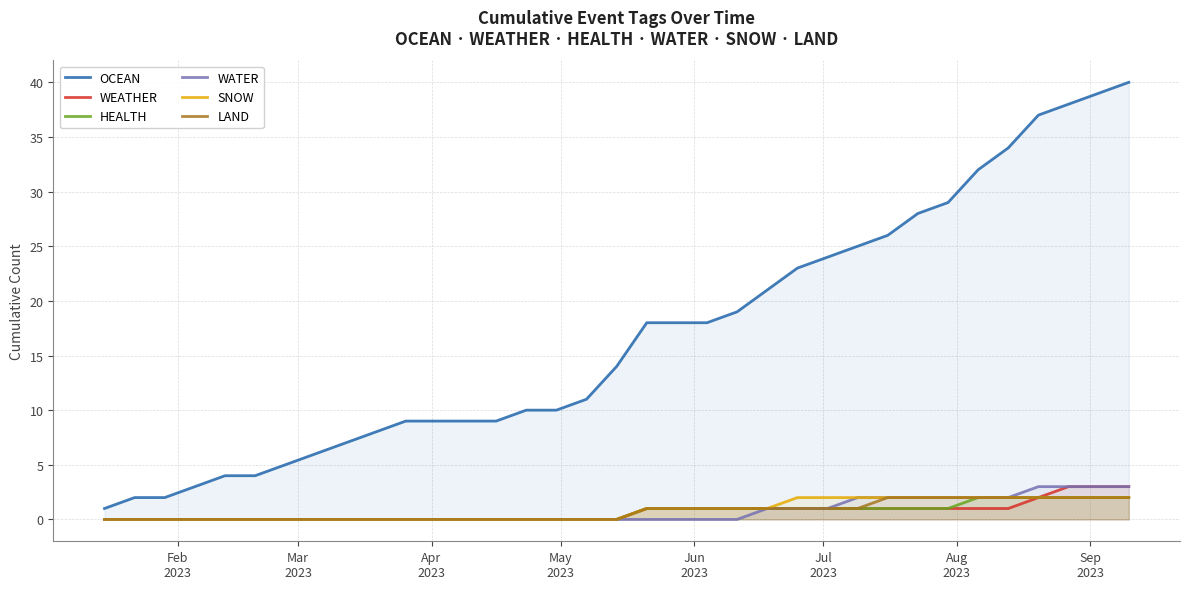

True or false: WATER and HEALTH intersect in this chart.

False